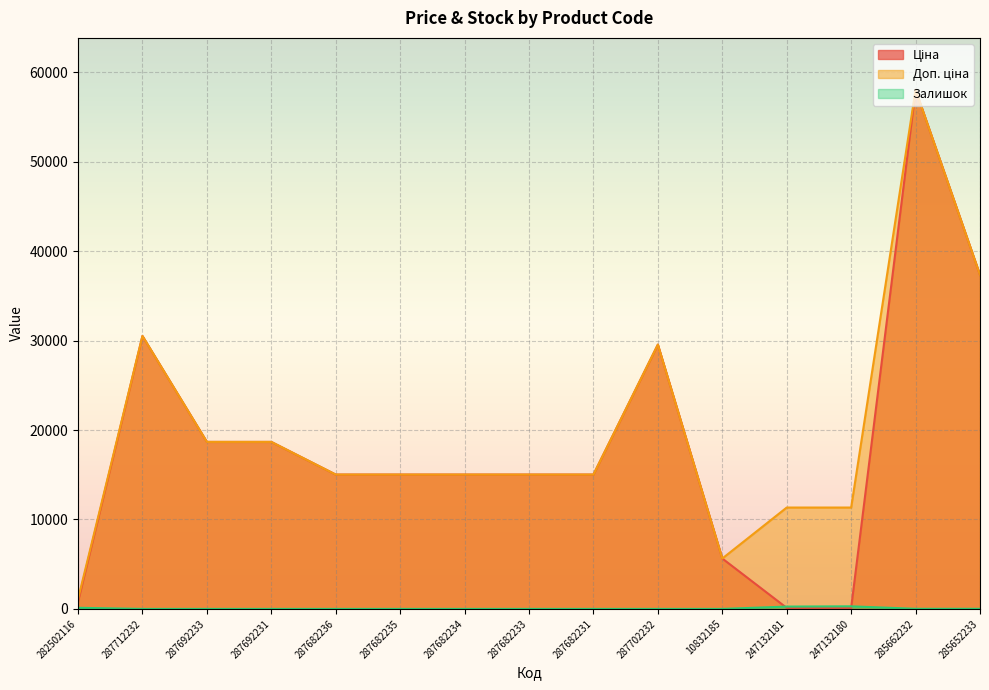

How many lines are shown in the chart?

3